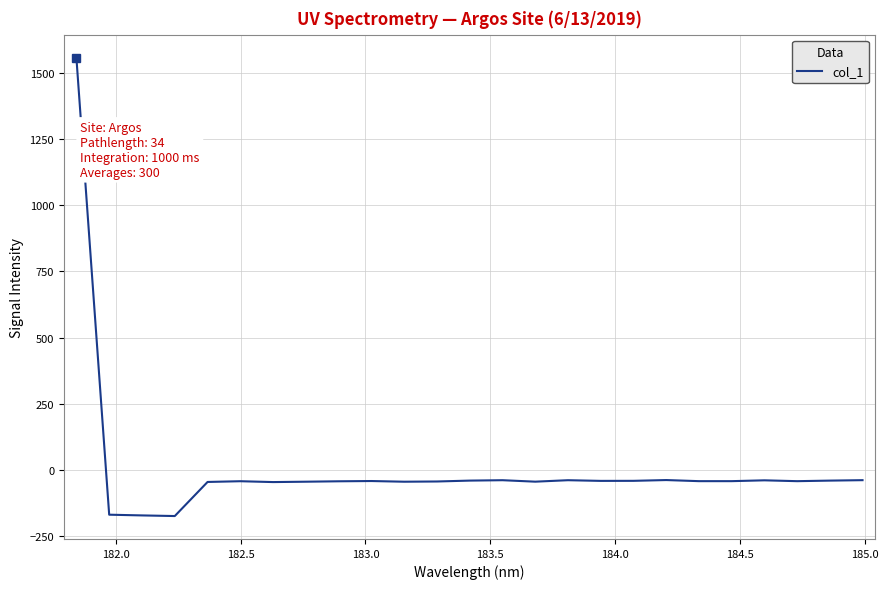

Does the chart have visible grid lines?

Yes